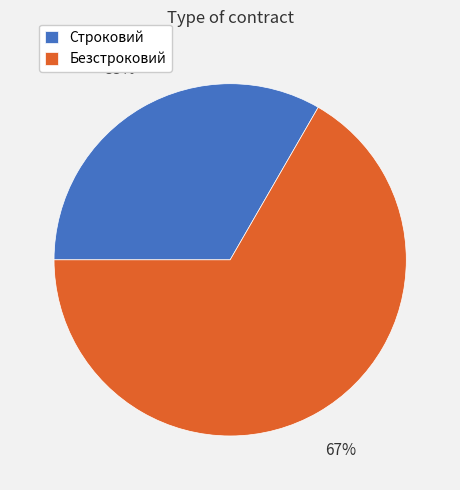

What is the ratio of the value at Безстроковий to the value at Строковий?

2.0